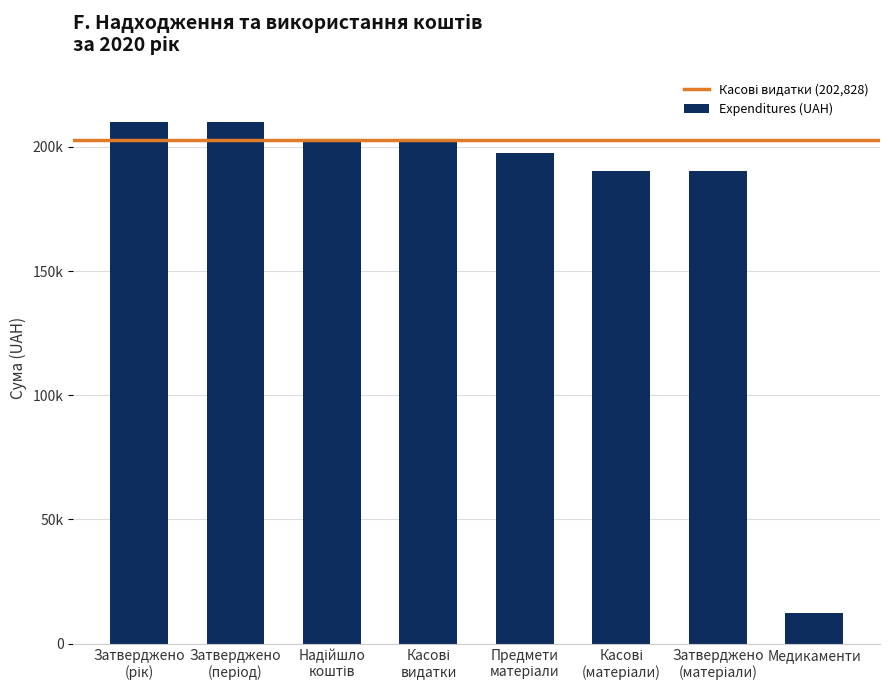

List the labels in order of value, largest first.

Затверджено
(рік), Затверджено
(період), Надійшло
коштів, Касові
видатки, Предмети
матеріали, Касові
(матеріали), Затверджено
(матеріали), Медикаменти